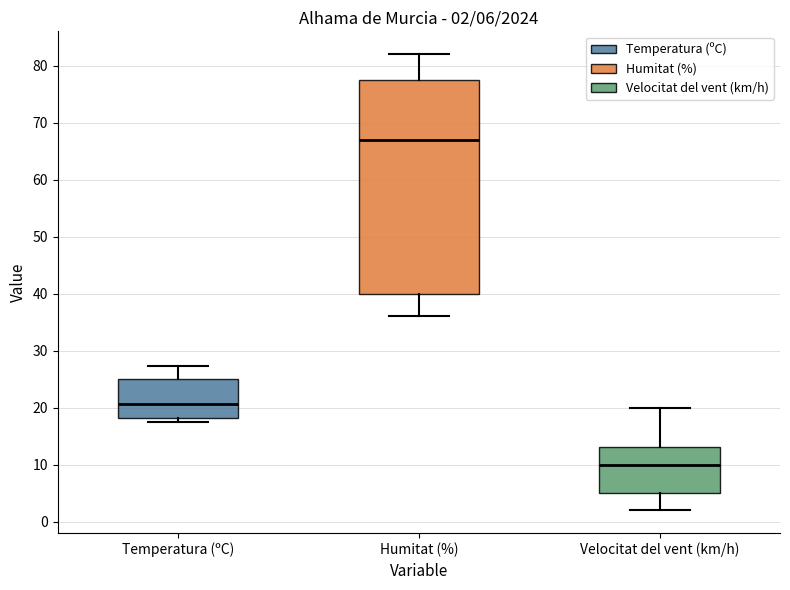

Which box is the tallest, from its lower edge to its upper edge?

Humitat (%)